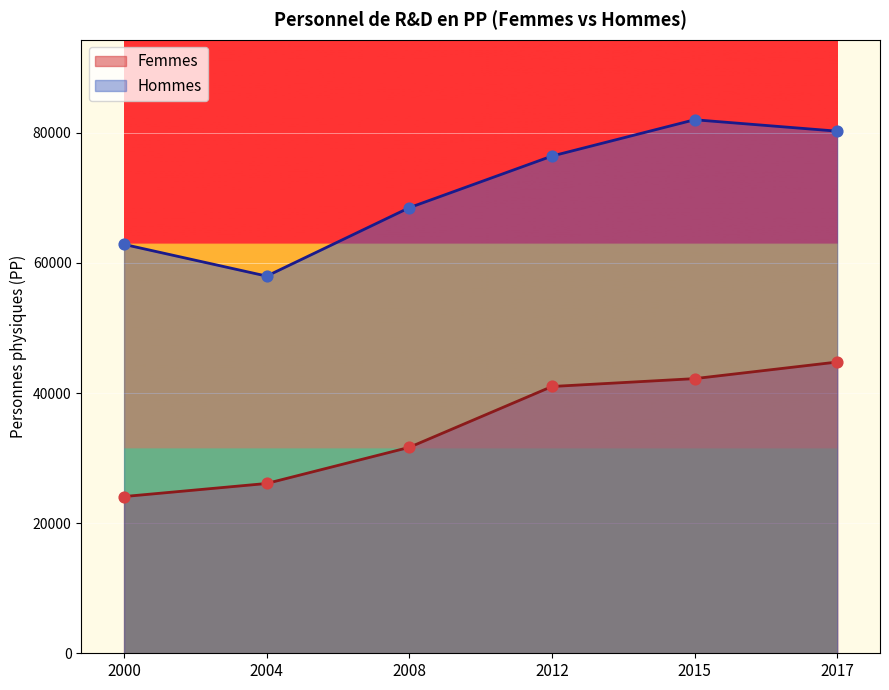

What is the total value across all series at 2017?

125044.9